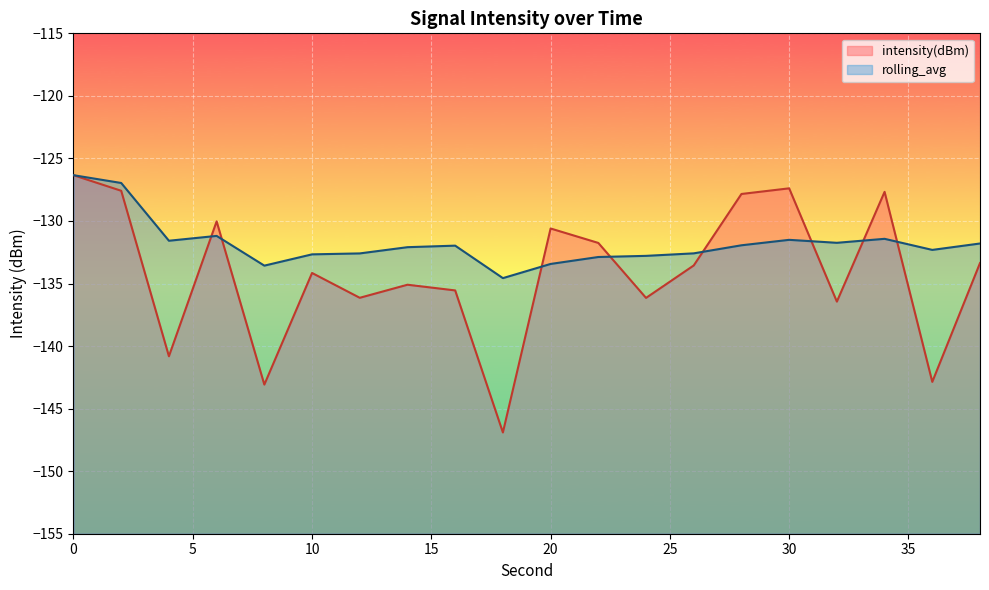

In rolling_avg, how many points are lower than both neighbors (excluding endpoints)?

5